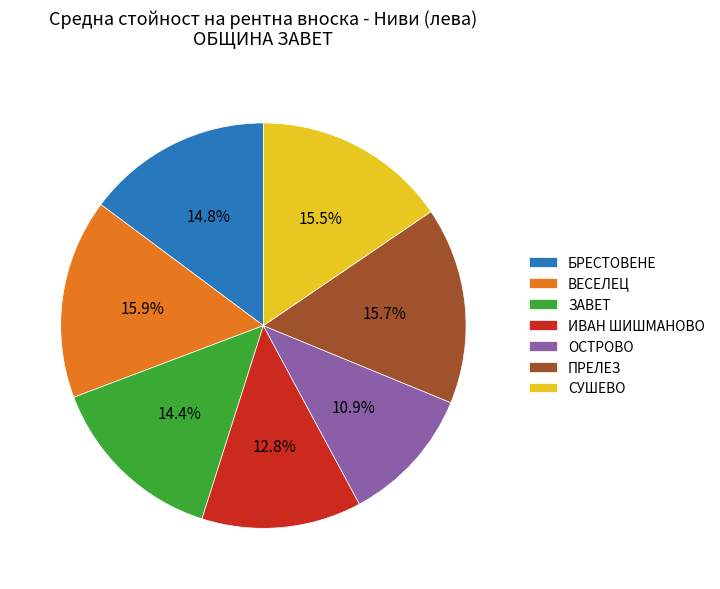

What portion of the pie excludes ИВАН ШИШМАНОВО?

87.2%